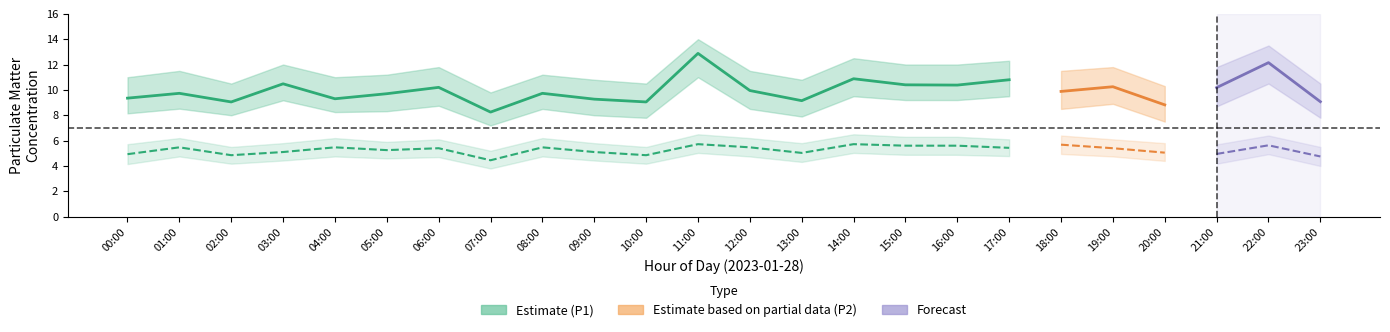

Is the value of P1 at 01:00 greater than the value of P2_upper at 09:00?

Yes